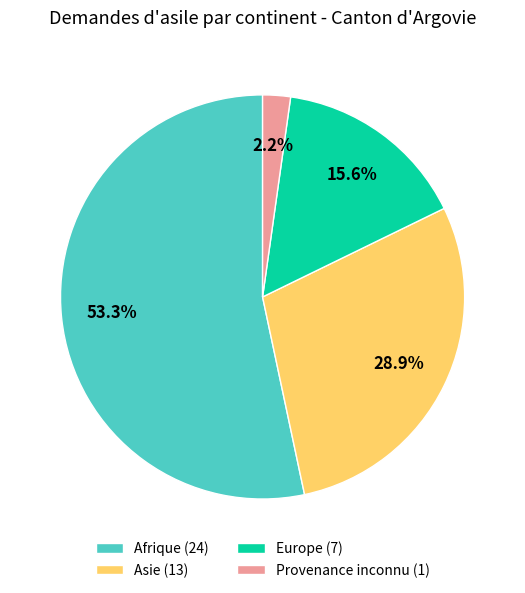

What percentage is the Europe slice, to the nearest percent?

16%